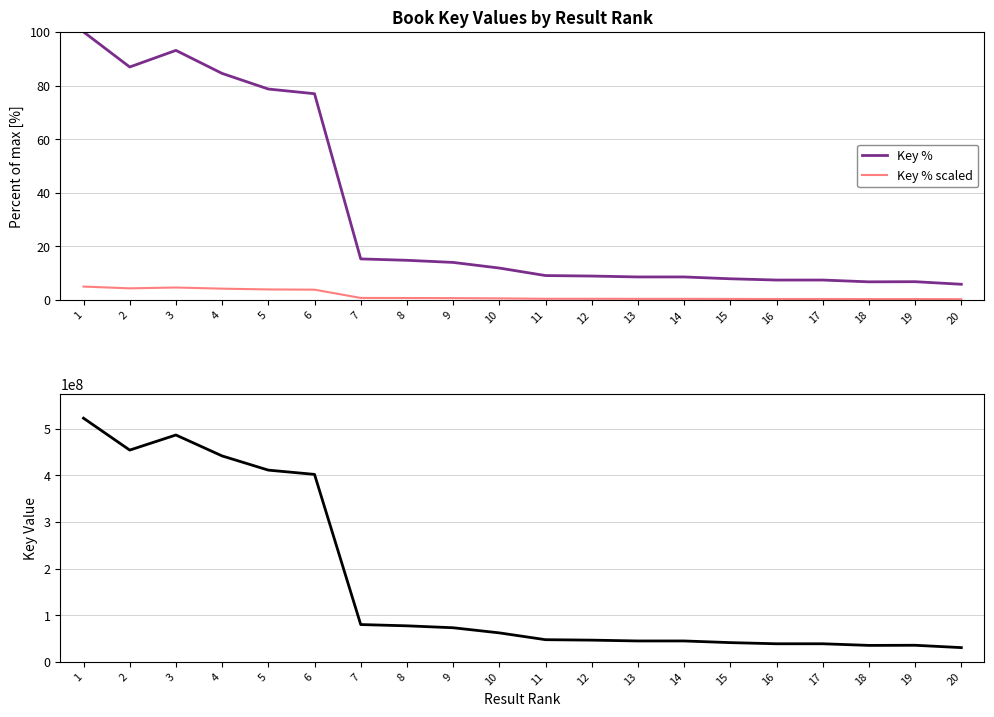

In Key % scaled, how many points are lower than both neighbors (excluding endpoints)?

3